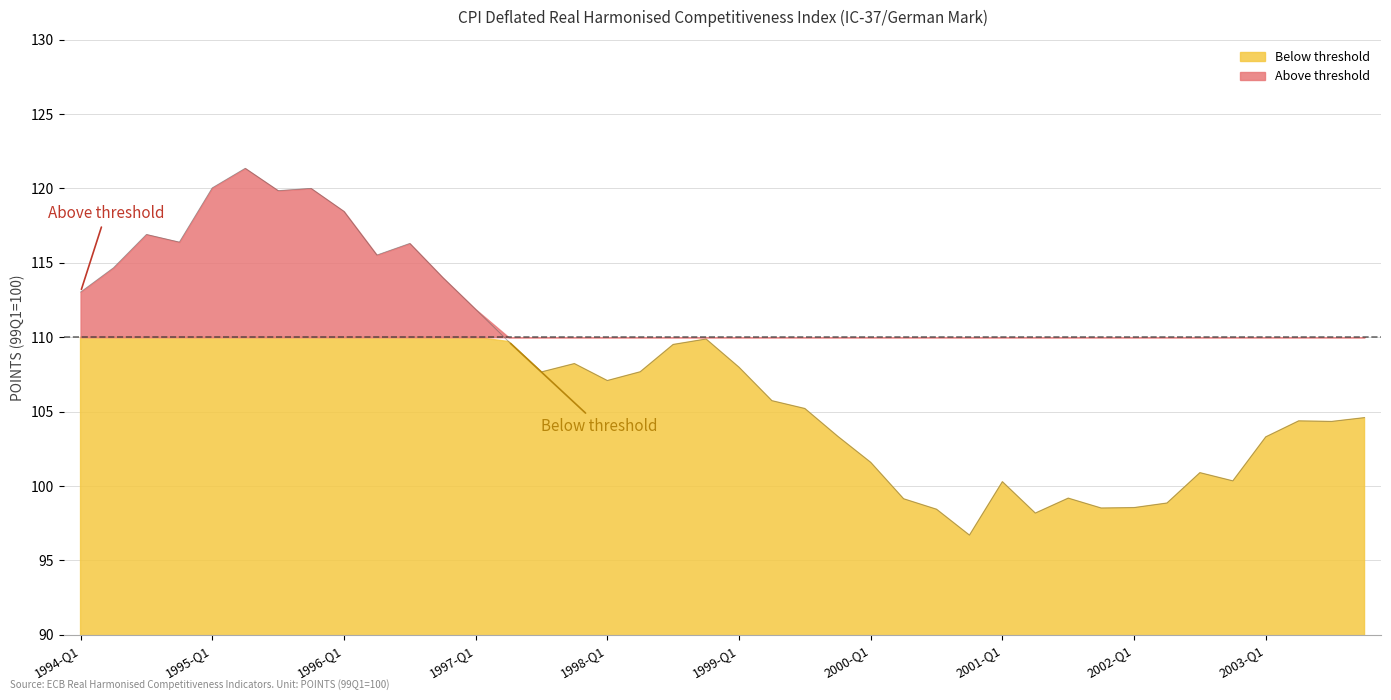

How many lines are shown in the chart?

1